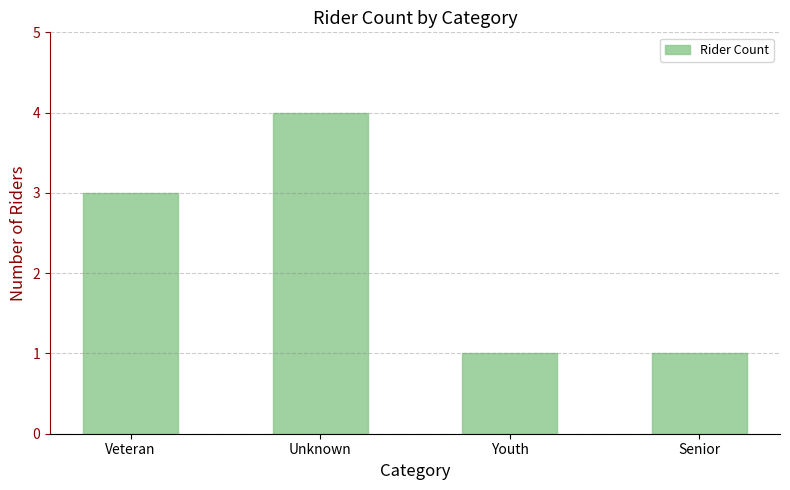

True or false: the data shows 6 at Unknown.

False